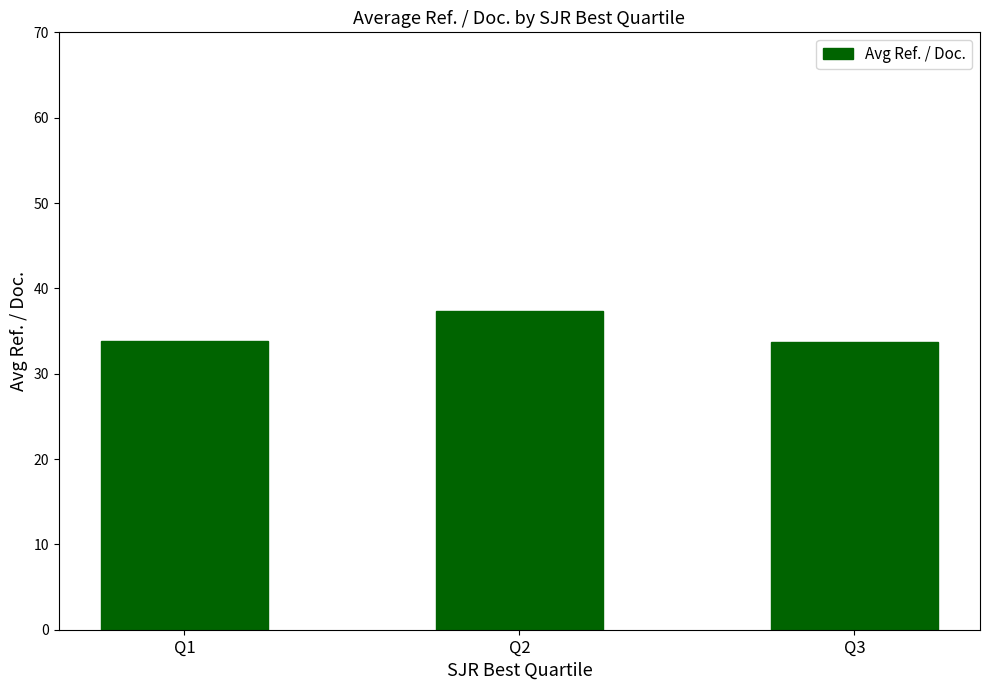

Does the chart contain any negative values?

No